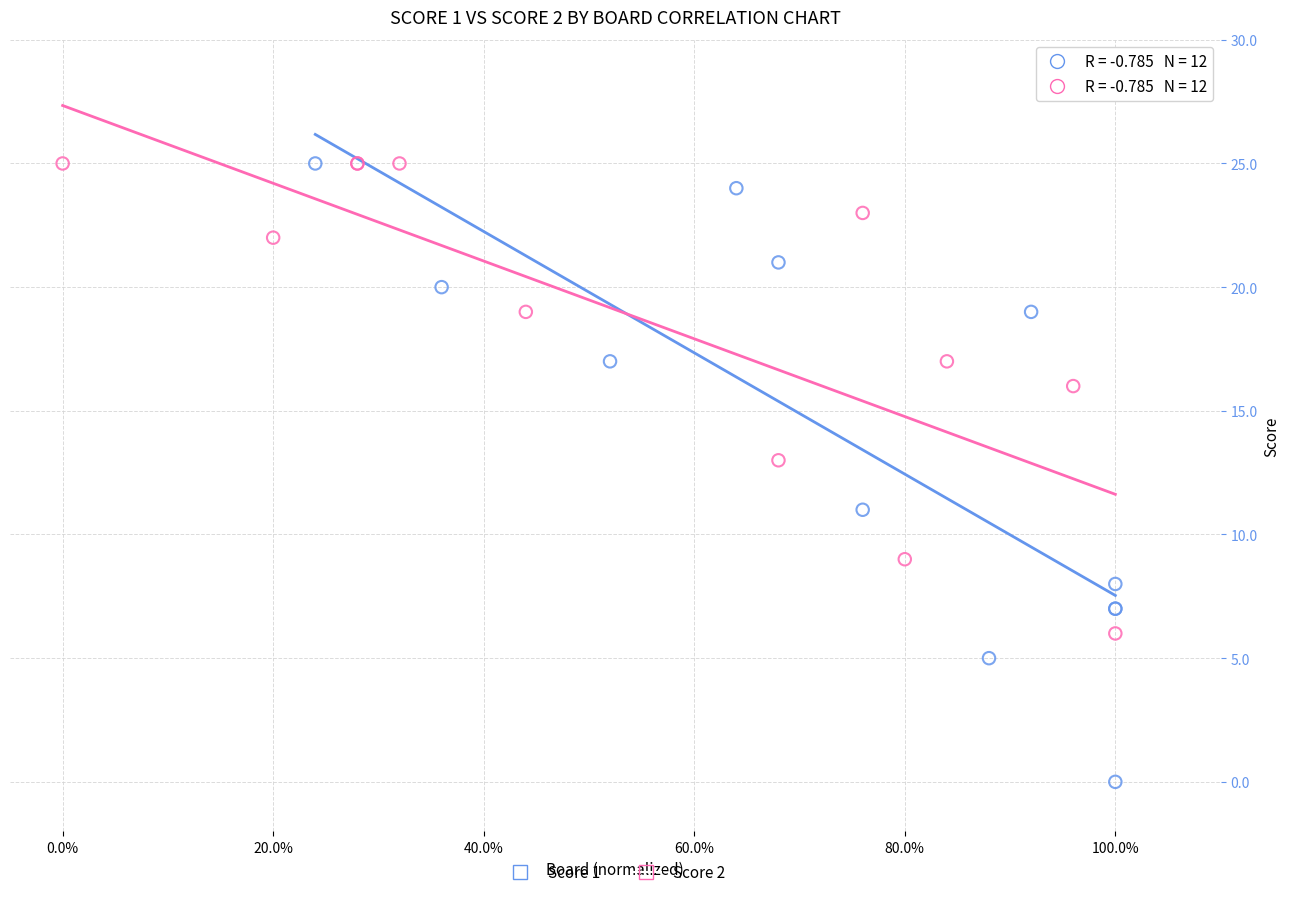

What are all the series names shown in the legend?

Score 1, Score 2